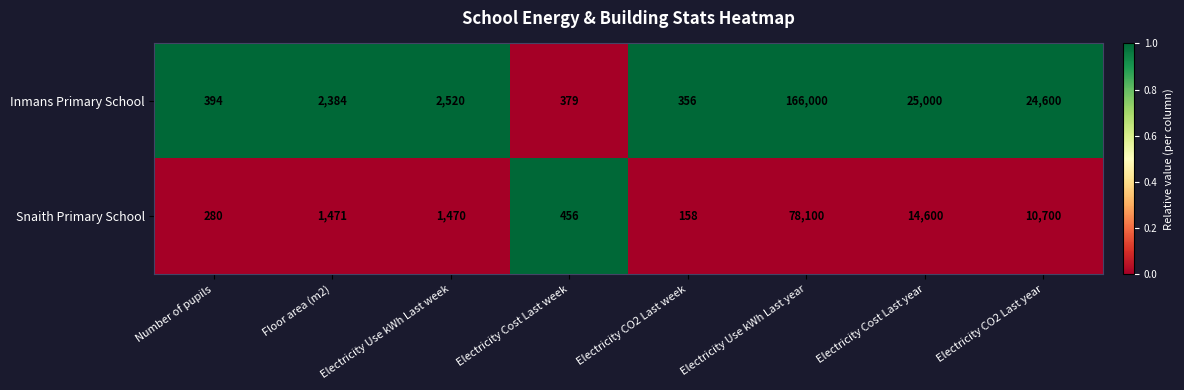

Rank the categories by Snaith Primary School value from highest to lowest.

Electricity Use kWh Last year, Electricity Cost Last year, Electricity CO2 Last year, Floor area (m2), Electricity Use kWh Last week, Electricity Cost Last week, Number of pupils, Electricity CO2 Last week